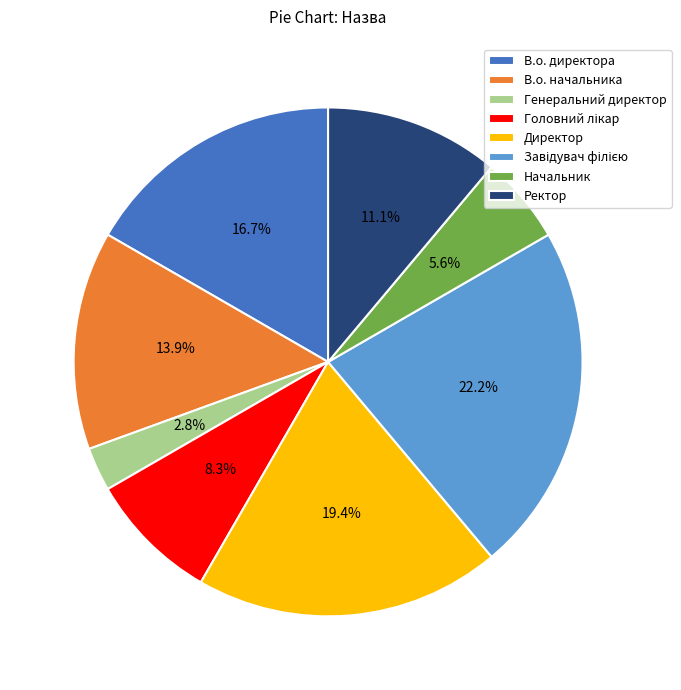

Does В.о. начальника account for over 50% of the chart?

No